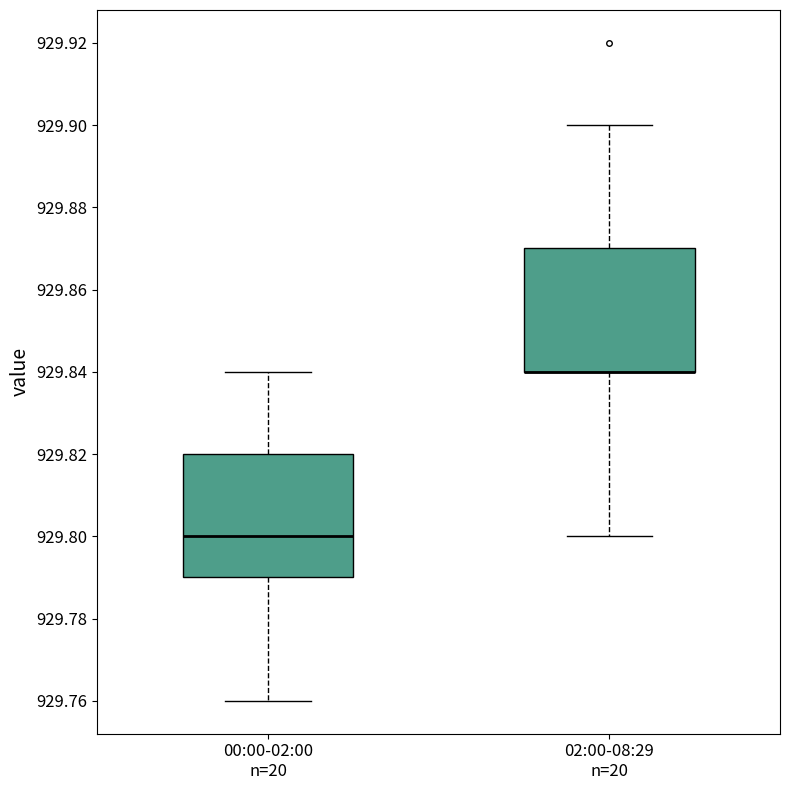

Where does the lower whisker of the box for 00:00-02:00 n=20 end on the y-axis? The values are not printed on the chart, so give them approximately, as read against the axis.

929.76